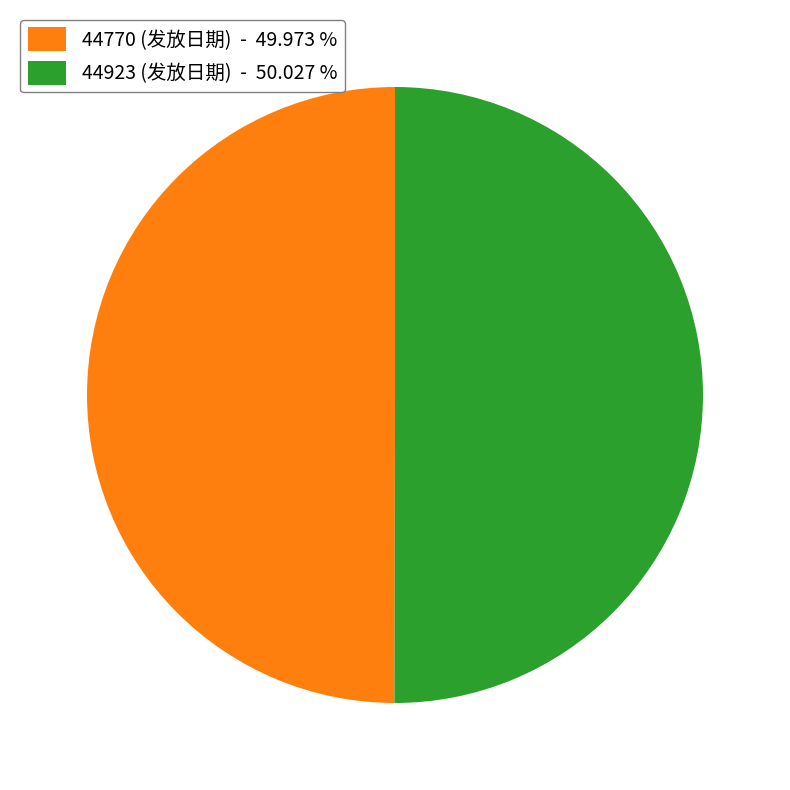

How many slices are in this pie chart?

2